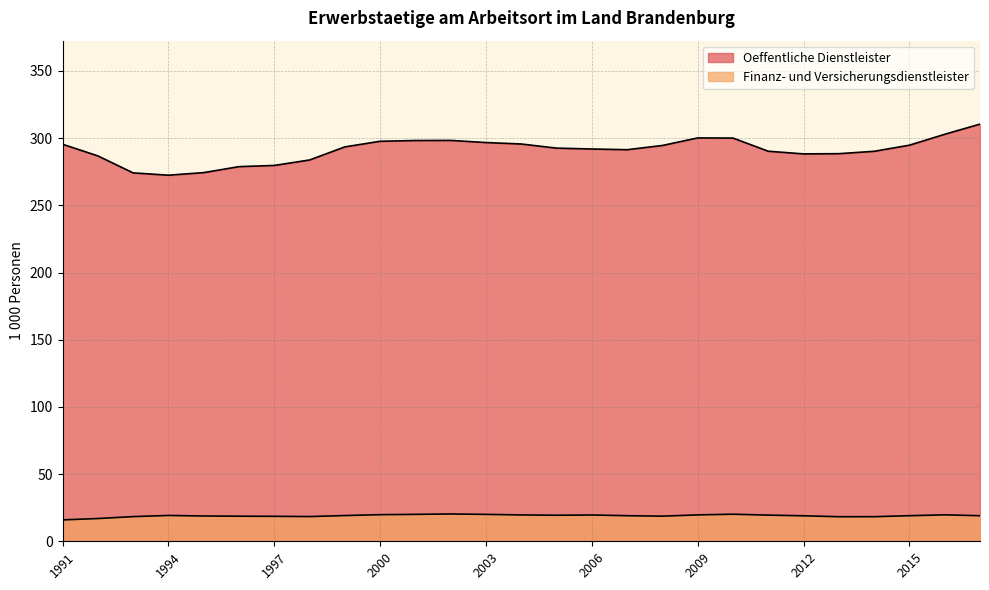

How many lines are shown in the chart?

2